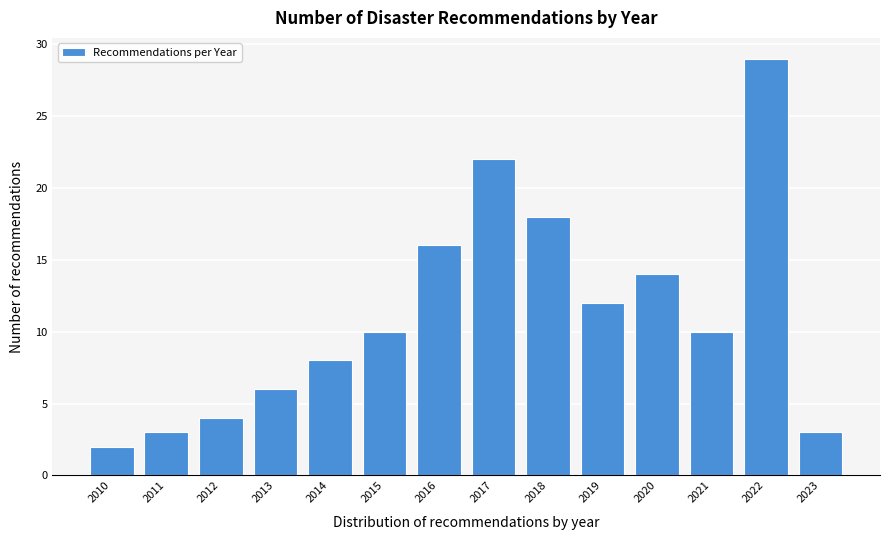

Reading left to right, transcribe all the data shown in this chart.

2	3	4	6	8	10	16	22	18	12	14	10	29	3